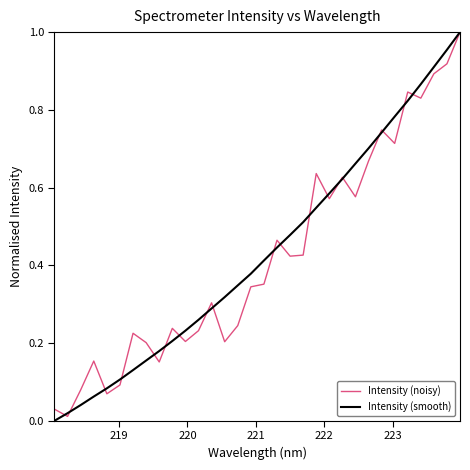

At how many categories does at least one series exceed 0?

32